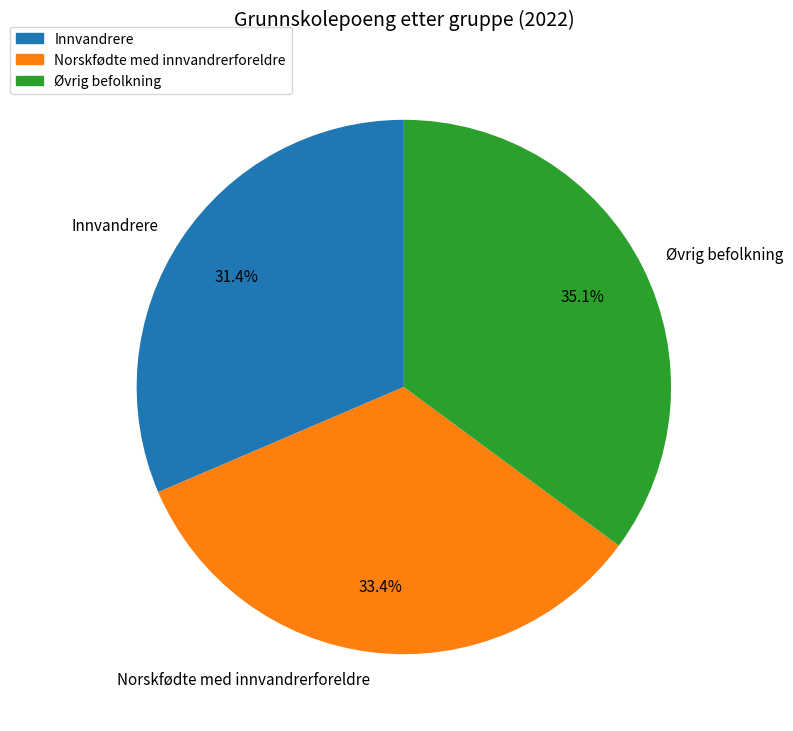

Does Norskfødte med innvandrerforeldre represent more than half of the total?

No